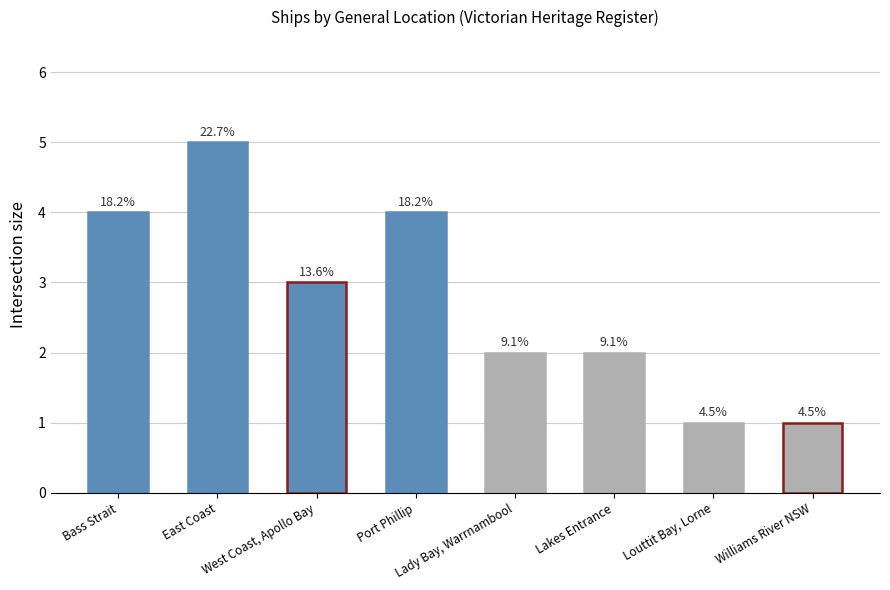

What is the greatest value displayed?

5